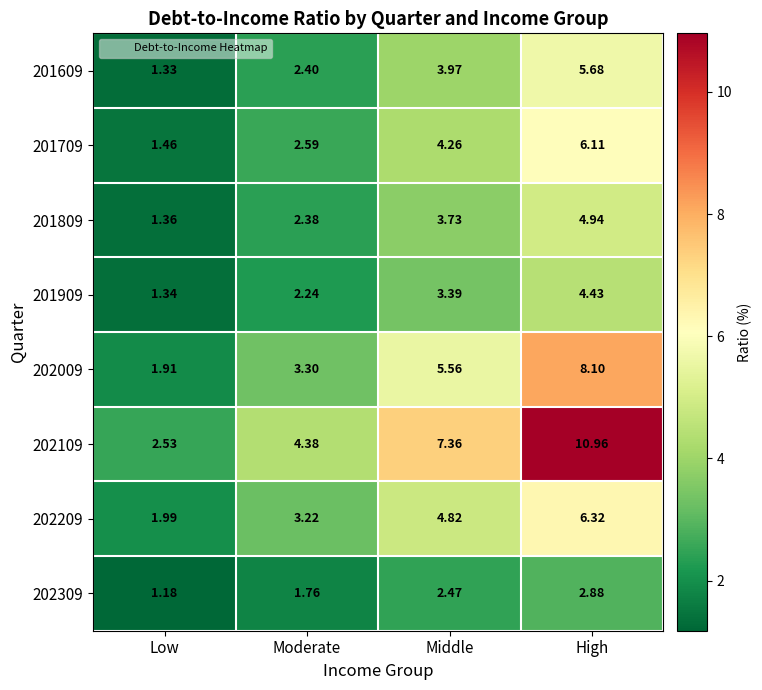

At which category is the sum across all series the highest?

High